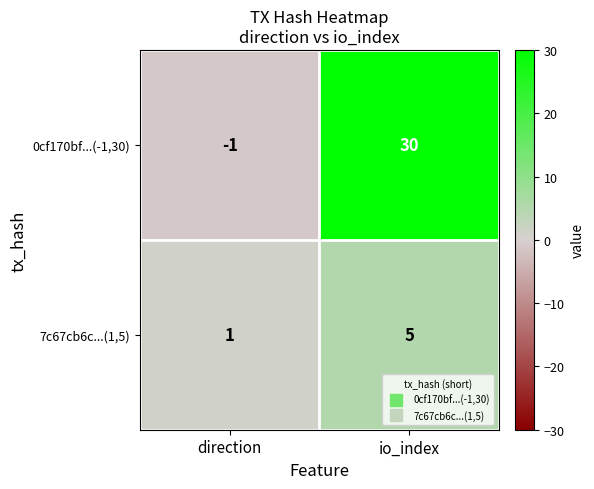

At which category is the sum across all series the highest?

io_index